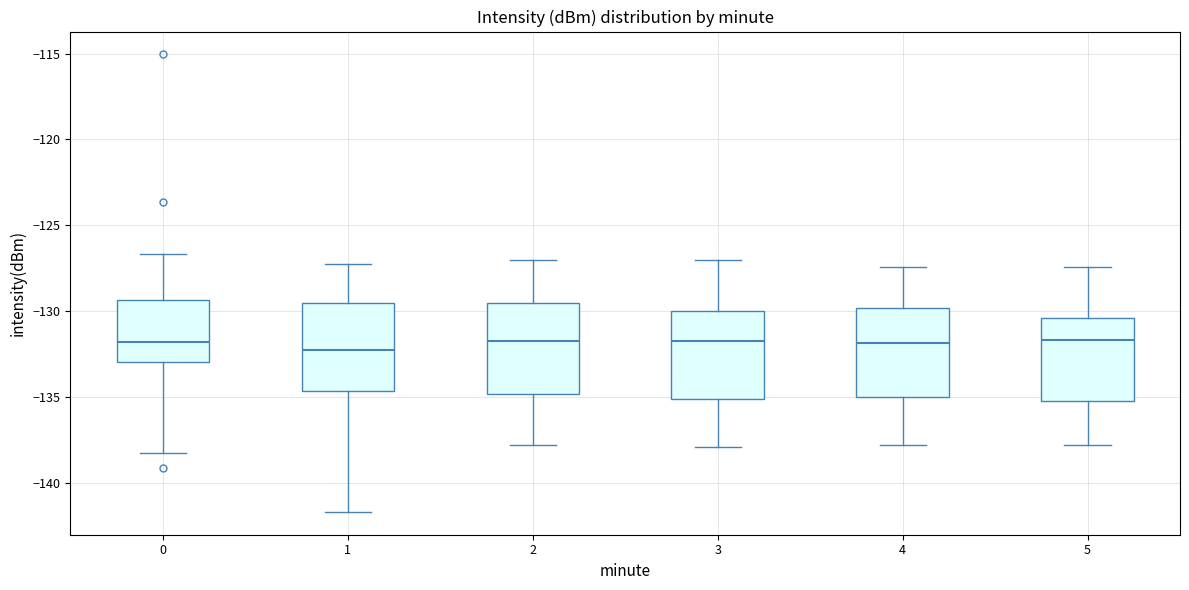

Reading left to right, transcribe this box plot: for each box, give where its median line is, the range the box spans, and where its two whiskers end, as read against the y-axis. The values are not printed on the chart, so give them approximately, as read against the axis.

0: median -132.0, box -133.0 to -129.5, whiskers -138.5 to -126.5
1: median -132.5, box -134.5 to -129.5, whiskers -141.5 to -127.5
2: median -131.5, box -135.0 to -129.5, whiskers -138.0 to -127.0
3: median -131.5, box -135.0 to -130.0, whiskers -138.0 to -127.0
4: median -132.0, box -135.0 to -130.0, whiskers -138.0 to -127.5
5: median -131.5, box -135.0 to -130.5, whiskers -138.0 to -127.5